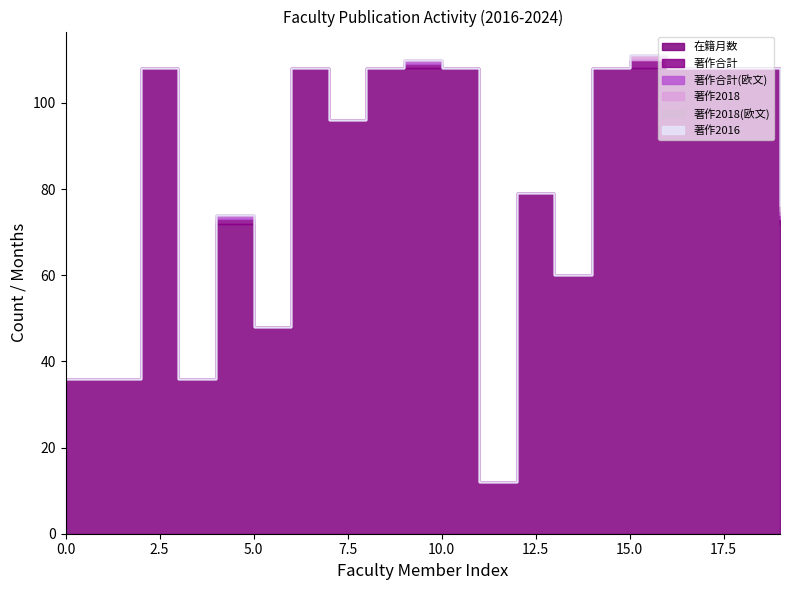

Reading left to right, transcribe all the data shown in this chart.

在籍月数: 36	36	108	36	72	48	108	96	108	108	108	12	79	60	108	108	108	108	108	72
著作合計: 0	0	0	0	1	0	0	0	0	1	0	0	0	0	0	2	0	0	0	1
著作合計(欧文): 0	0	0	0	1	0	0	0	0	1	0	0	0	0	0	0	0	0	0	1
著作2018: 0	0	0	0	0	0	0	0	0	0	0	0	0	0	0	1	0	0	0	1
著作2018(欧文): 0	0	0	0	0	0	0	0	0	0	0	0	0	0	0	0	0	0	0	1
著作2016: 0	0	0	0	0	0	0	0	0	0	0	0	0	0	0	0	0	0	0	0